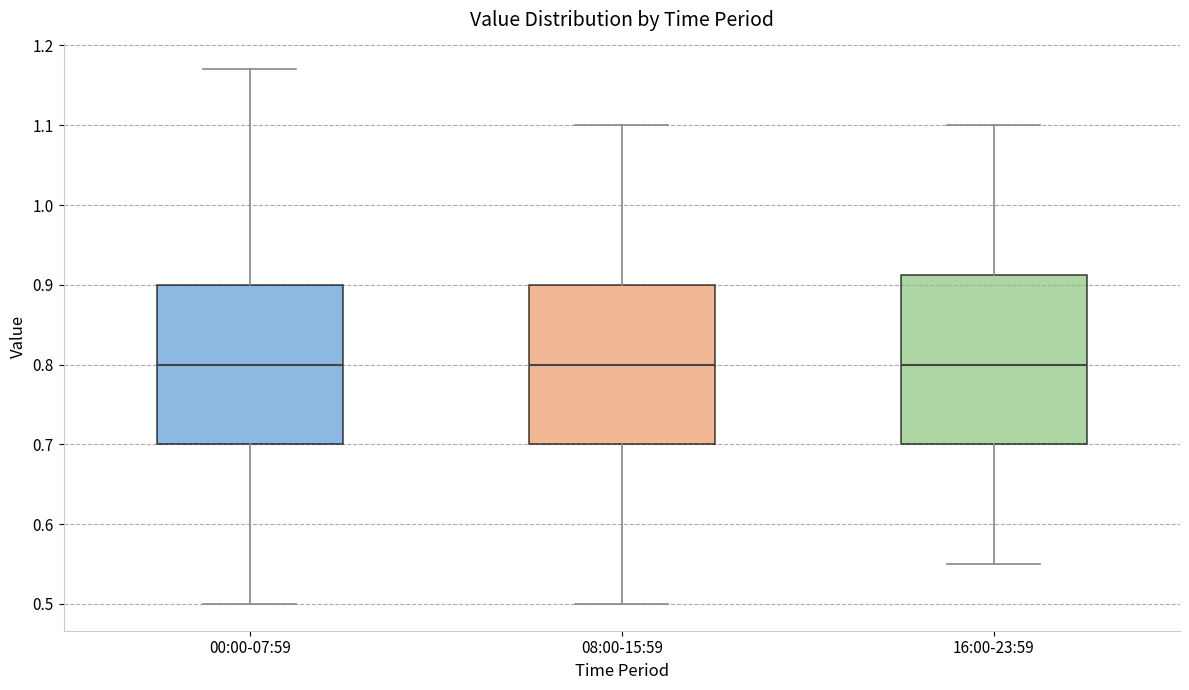

Reading left to right, transcribe this box plot: for each box, give where its median line is, the range the box spans, and where its two whiskers end, as read against the y-axis. The values are not printed on the chart, so give them approximately, as read against the axis.

00:00-07:59: median 0.80, box 0.70 to 0.90, whiskers 0.50 to 1.17
08:00-15:59: median 0.80, box 0.70 to 0.90, whiskers 0.50 to 1.10
16:00-23:59: median 0.80, box 0.70 to 0.91, whiskers 0.55 to 1.10